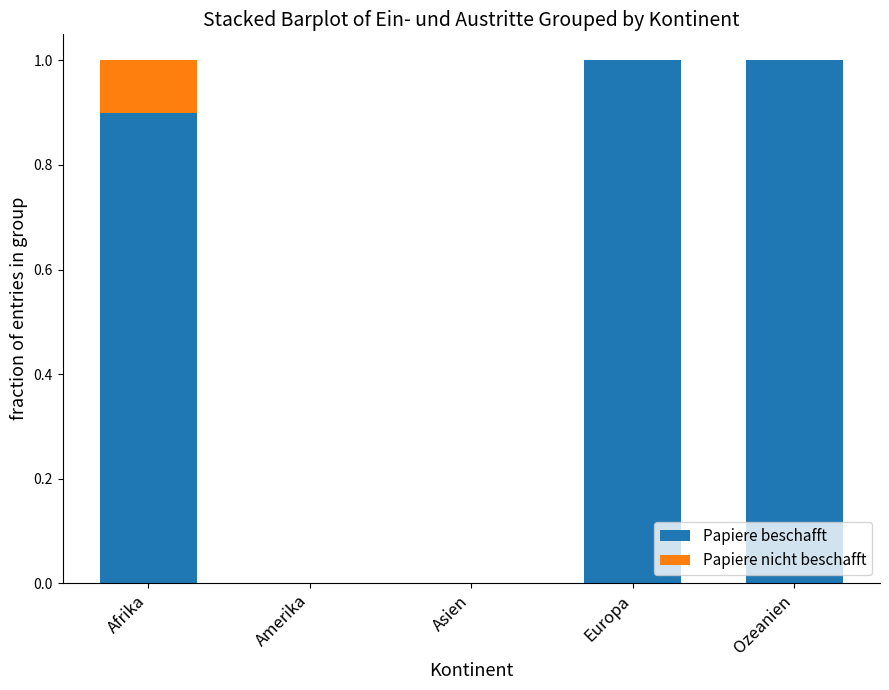

What is the sum of all Papiere beschafft values?

2.9